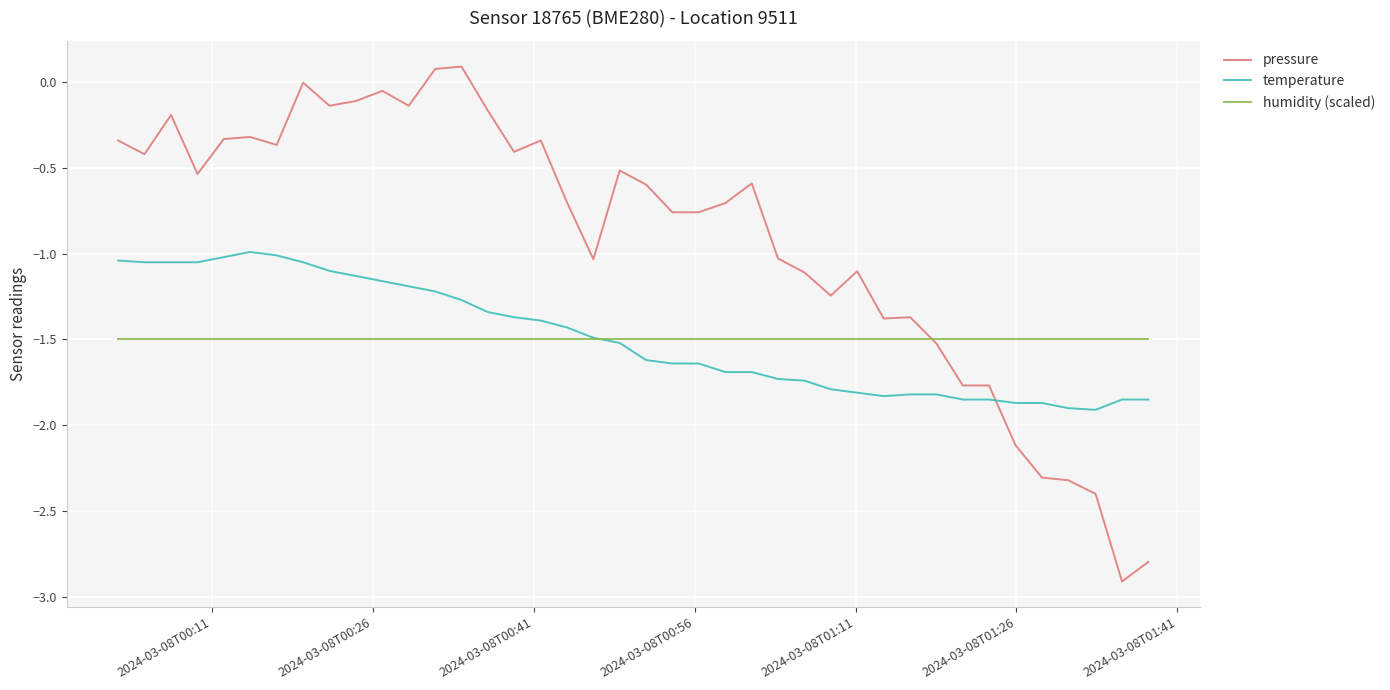

Which series has the largest total across all categories?

pressure